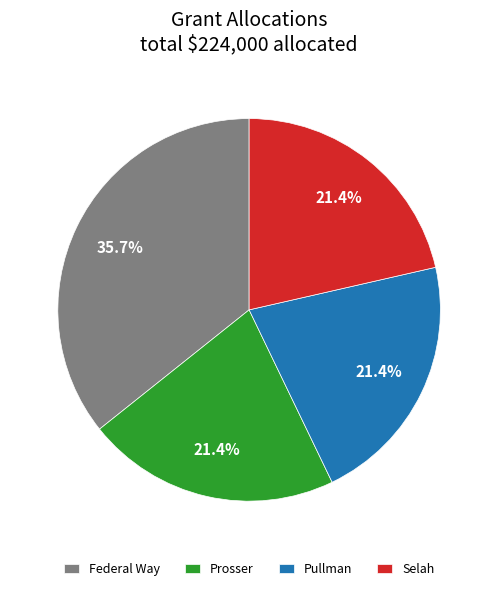

Does any single category account for the majority?

No